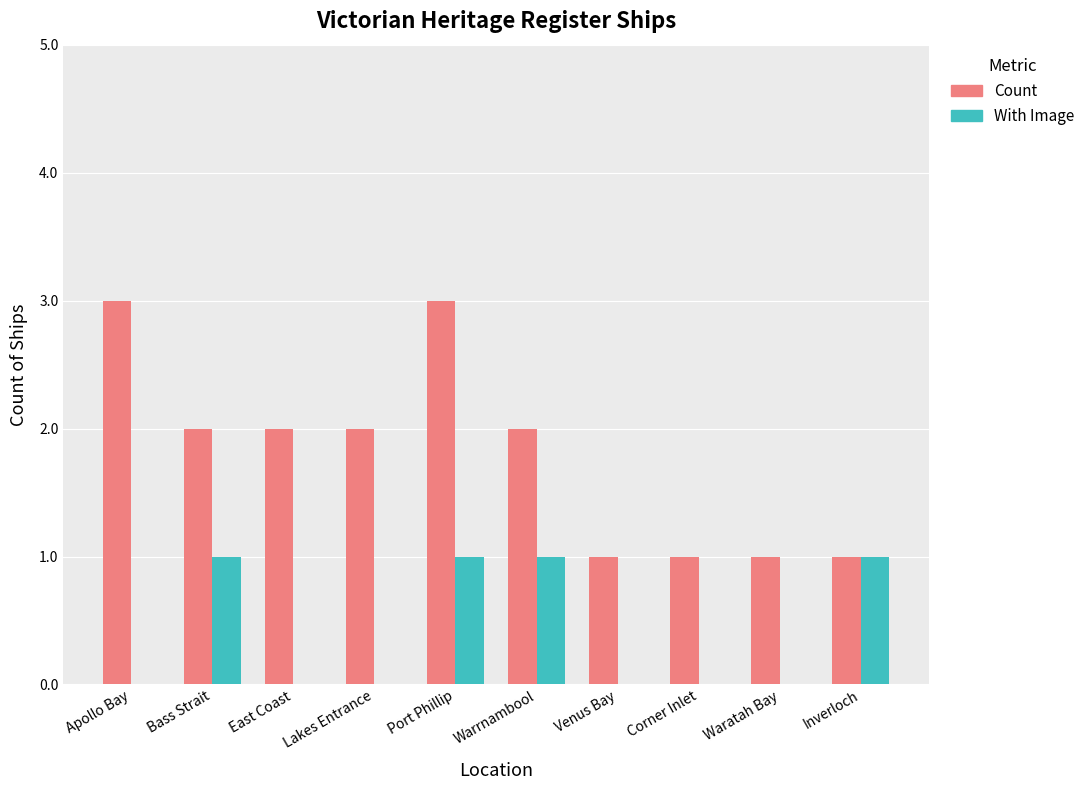

What is the maximum value shown in the chart?

3